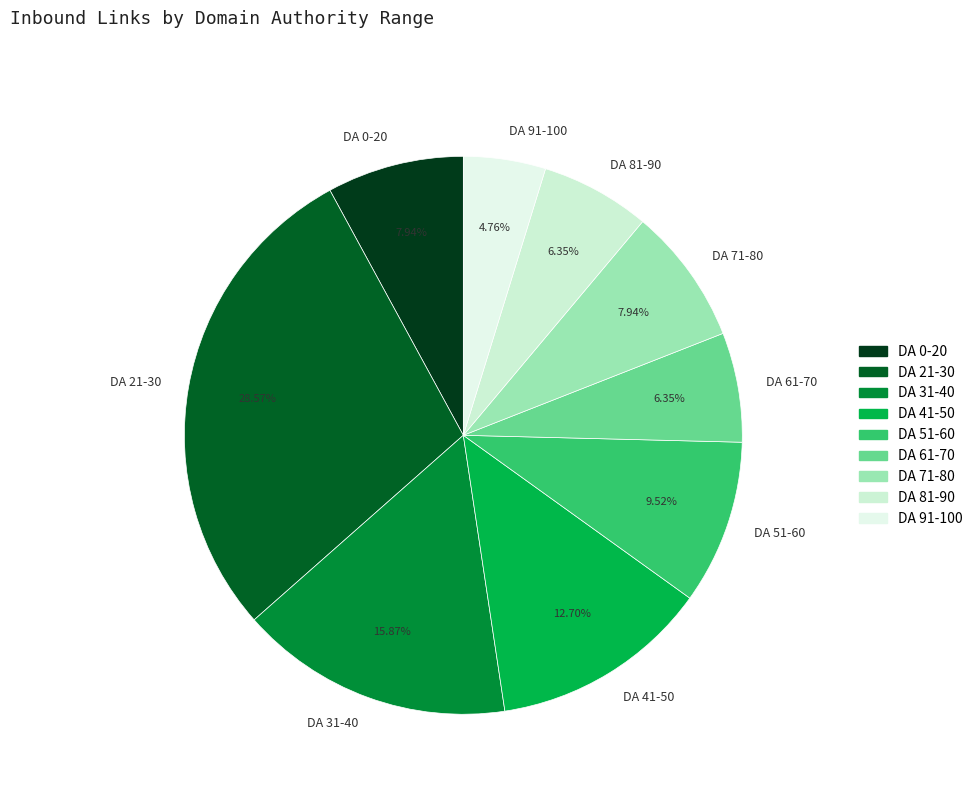

Do DA 71-80 and DA 91-100 together represent more than half of the pie?

No